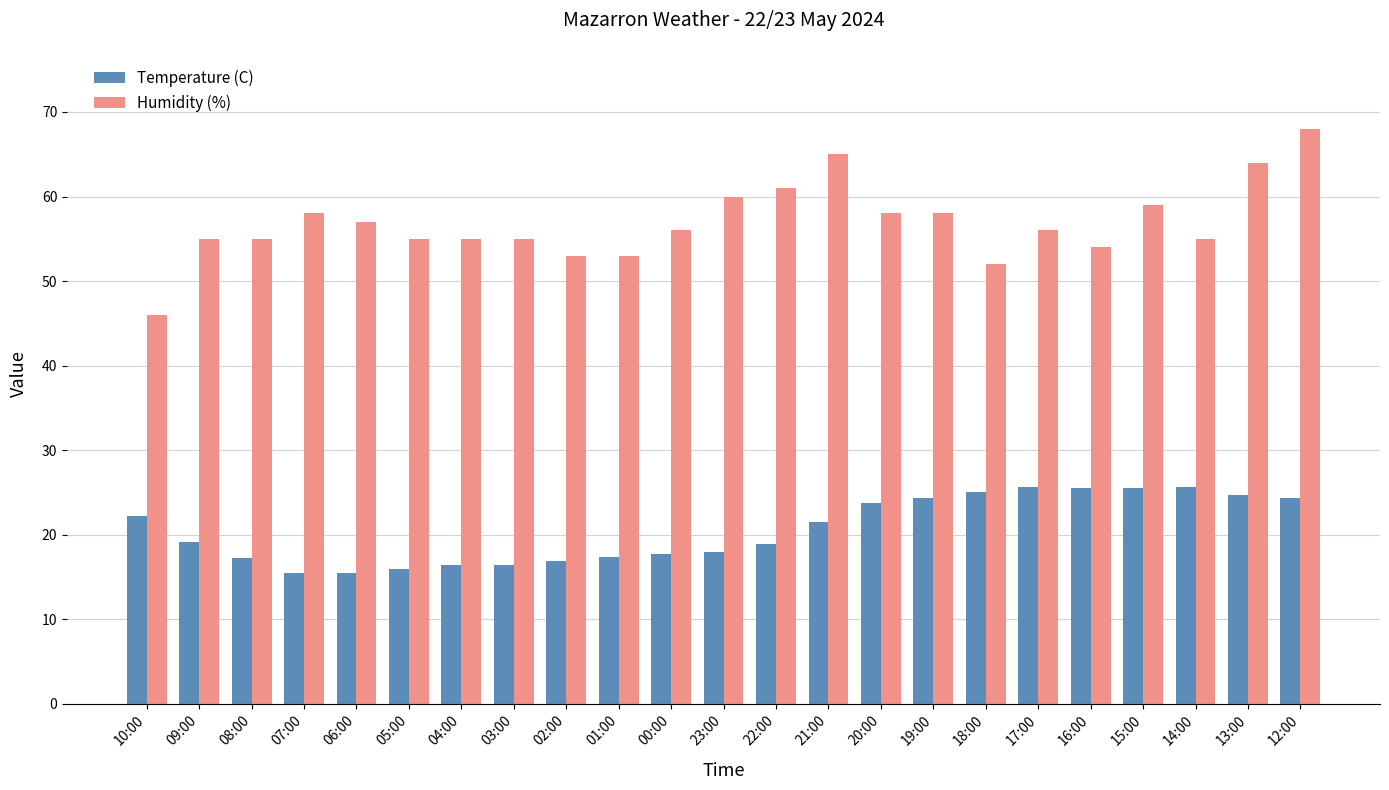

Are the bars grouped side by side (vs. stacked)?

Yes